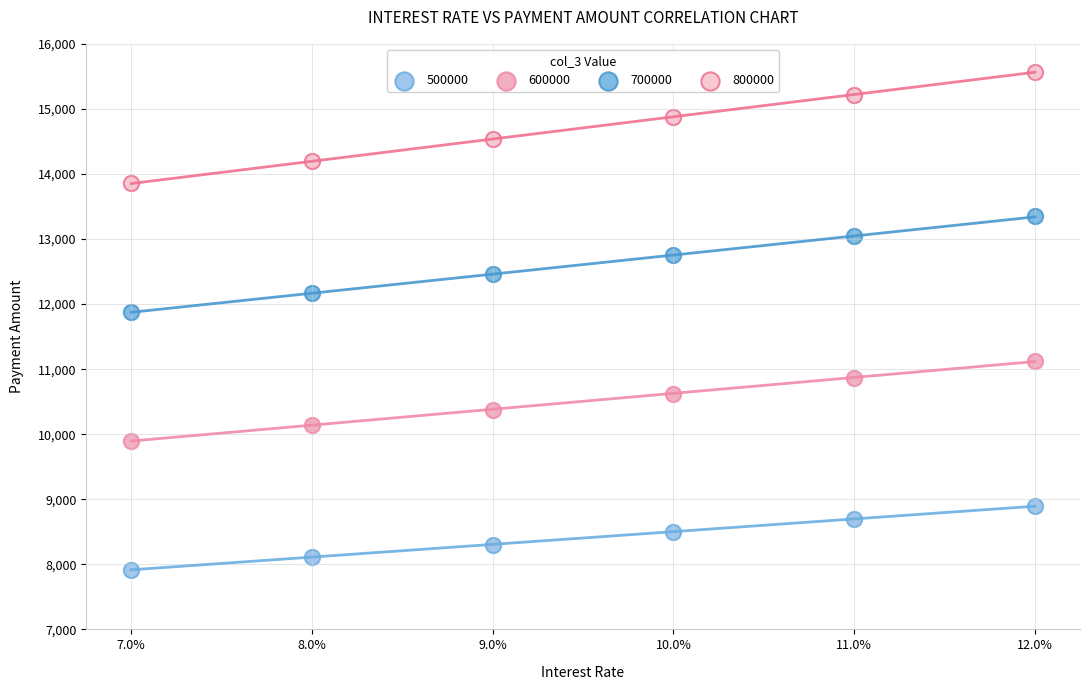

Which series has the largest Y range (max minus min)?

800000